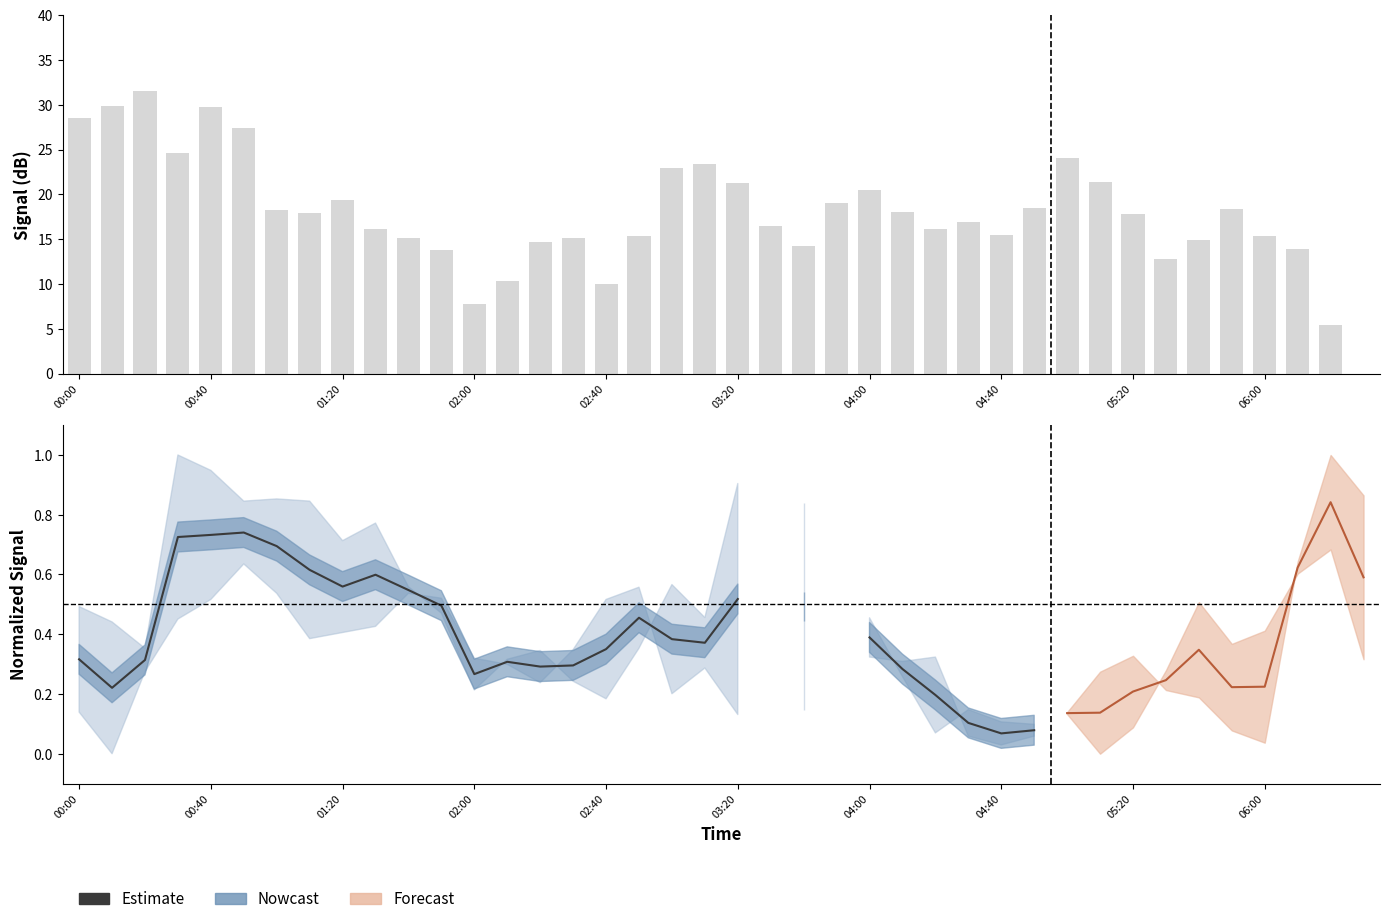

Are the bars grouped side by side (vs. stacked)?

No